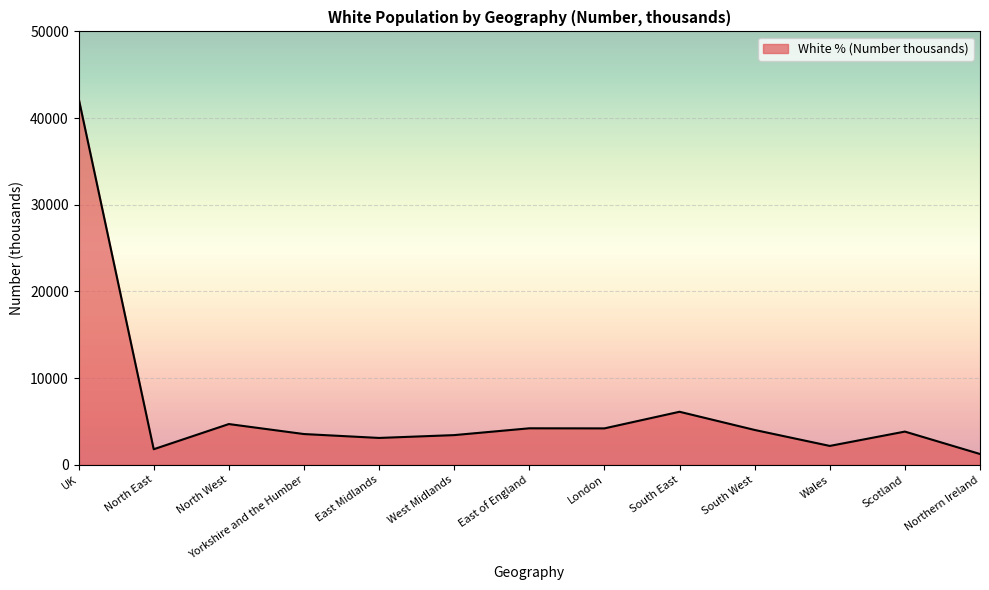

What value does the data have at North West?

4694